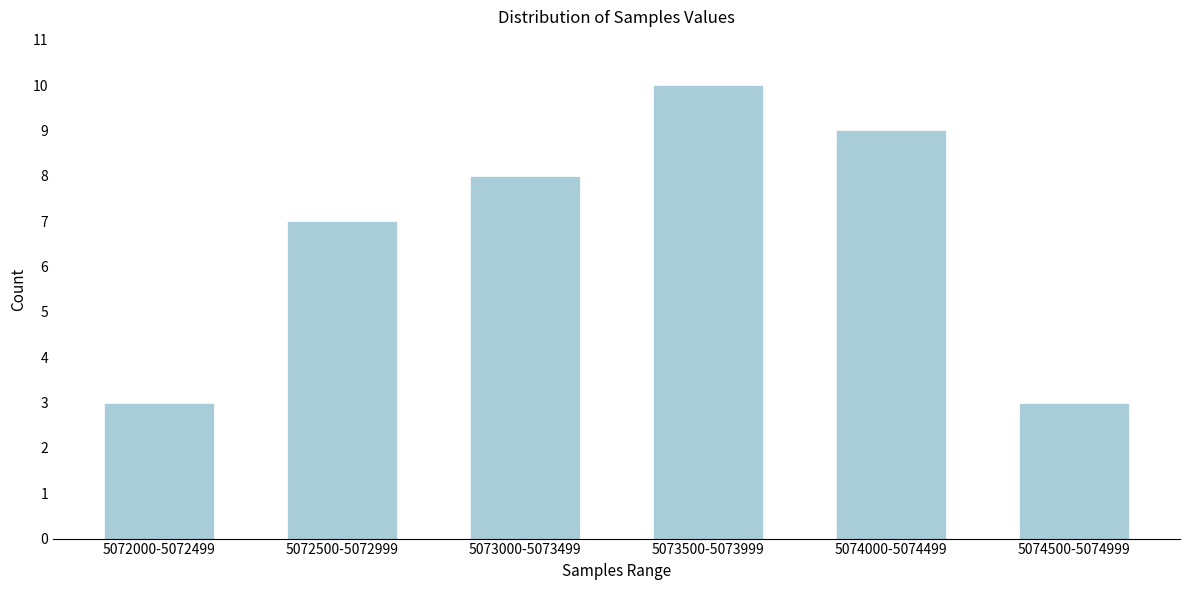

Reading left to right, list all the values displayed in this chart.

3	7	8	10	9	3